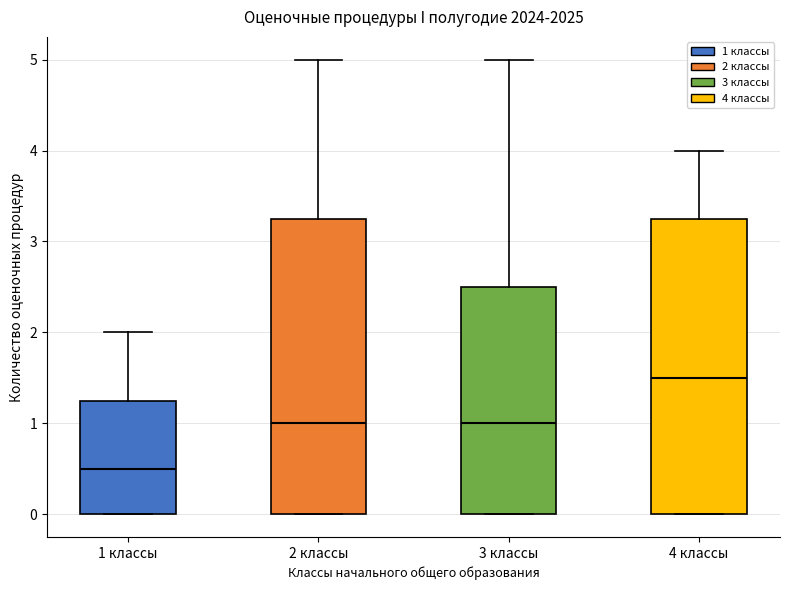

Which box's median line is the highest?

4 классы